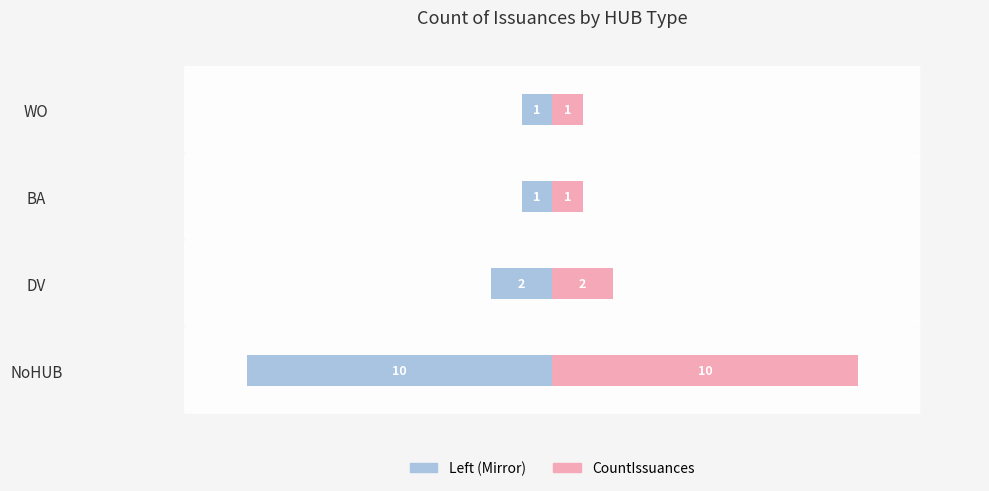

Rank the series by their maximum value, from lowest to highest.

NoHUB/Left, CountIssuances